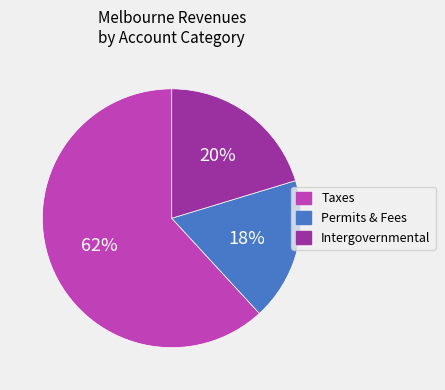

What is the ratio of the value at Intergovernmental to the value at Permits & Fees?

1.1